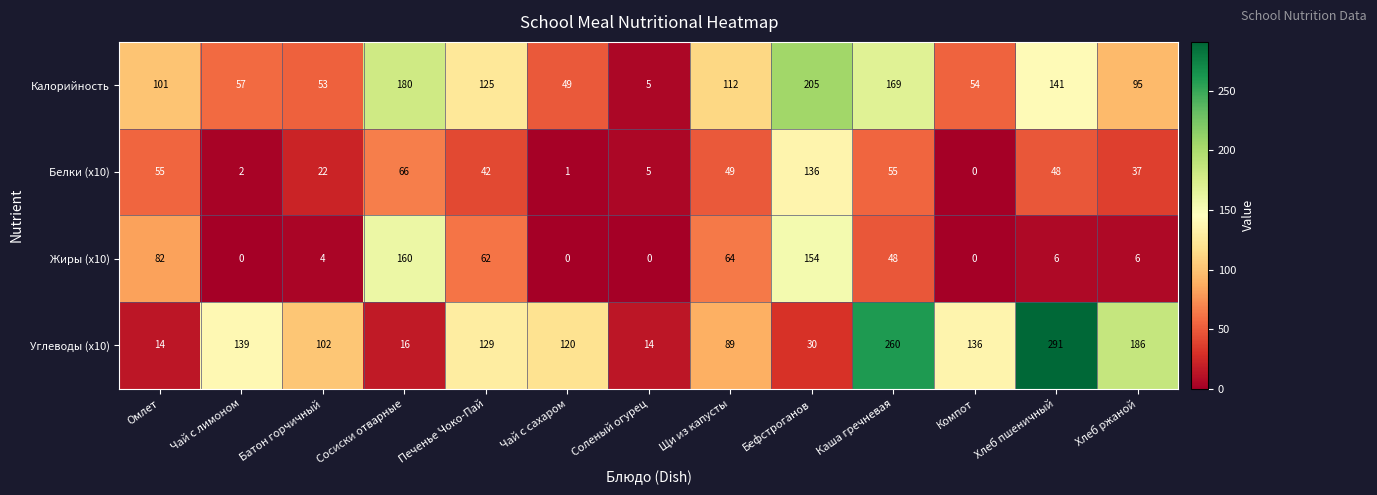

At how many categories does at least one series exceed 249?

2